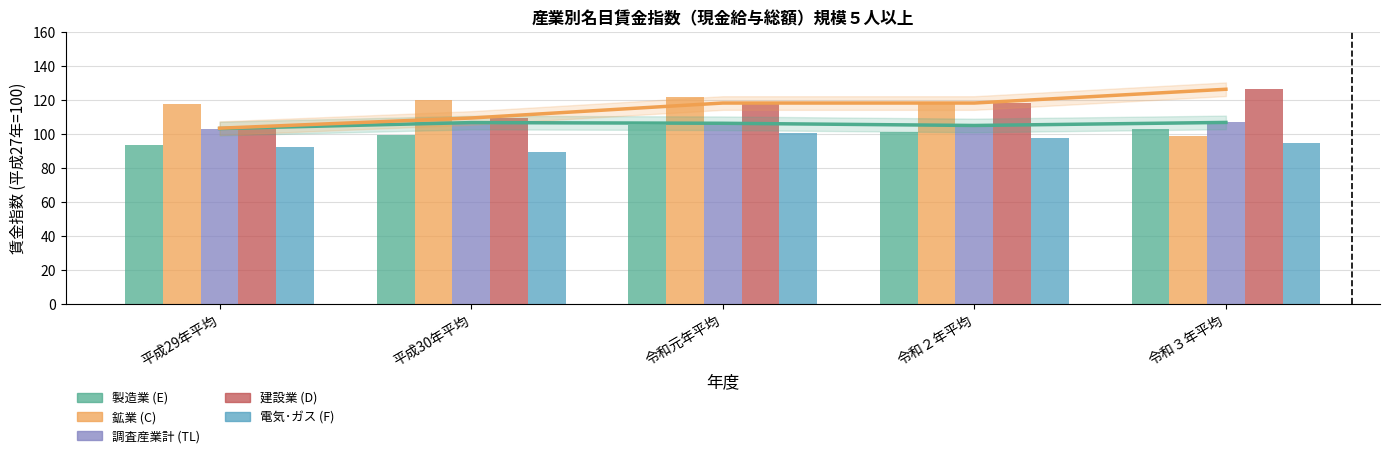

Where does the 電気･ガス (F) series first go above 94?

令和元年平均